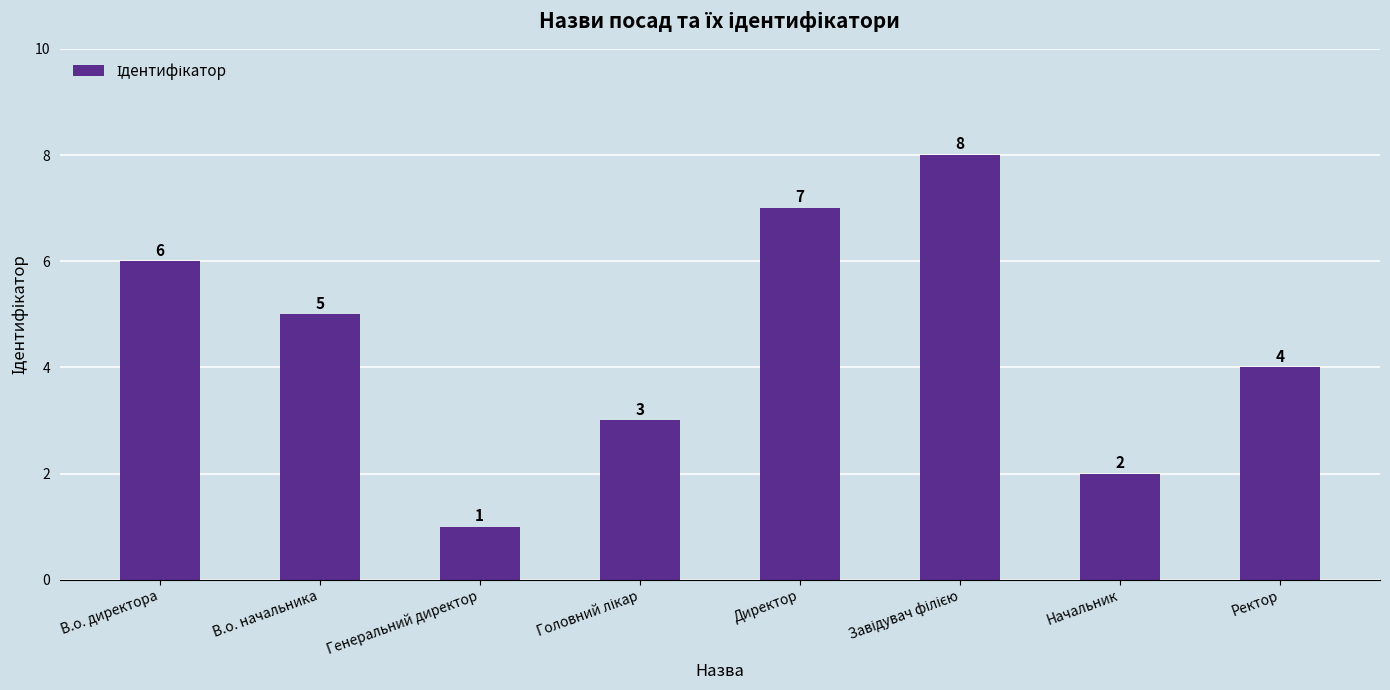

The value at В.о. директора is 6. True or false?

True